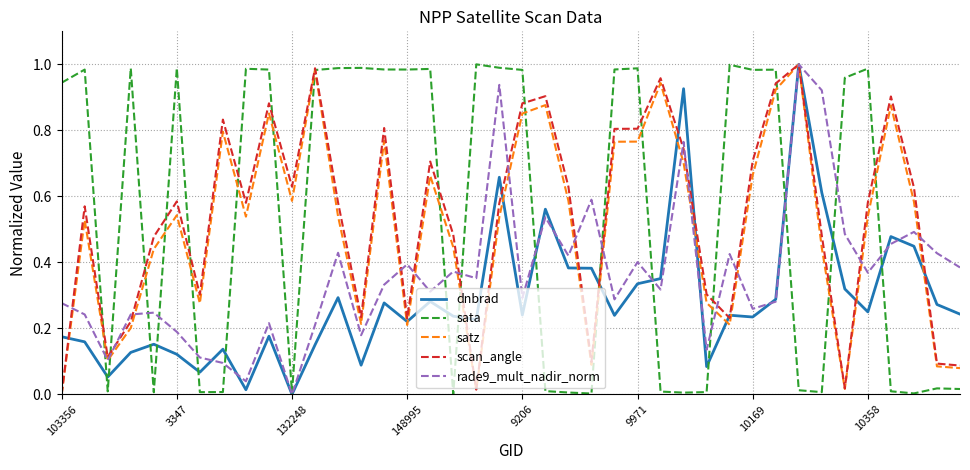

How many lines are shown in the chart?

5